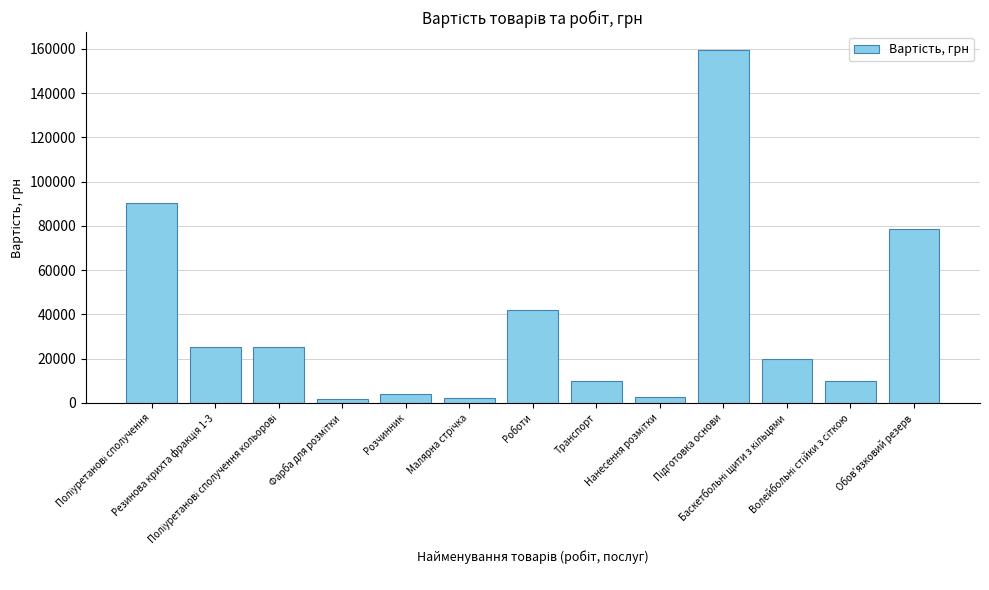

What is the minimum value shown in the chart?

1800